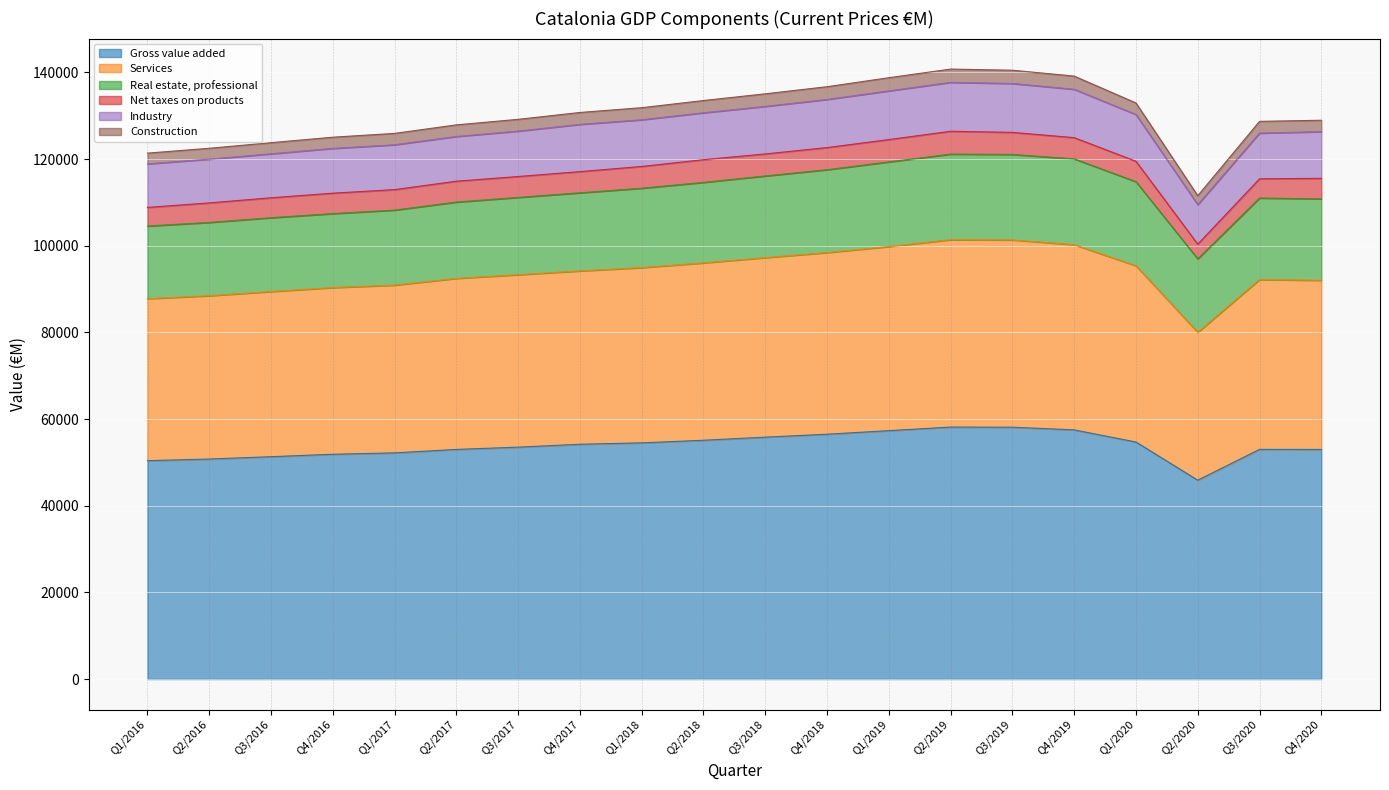

What is the total value across all series at Q2/2016?

122507